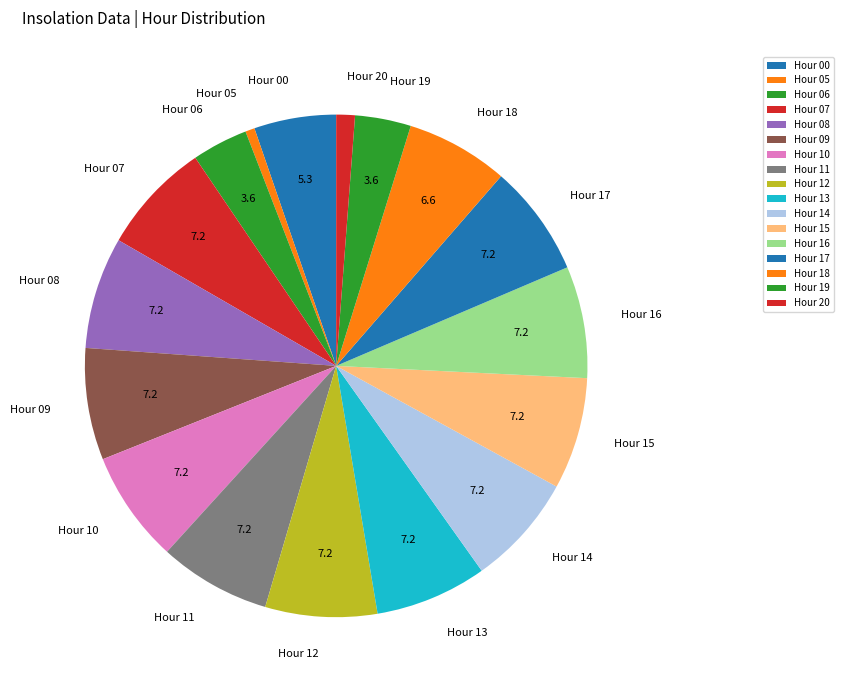

Which has a higher value, Hour 05 or Hour 14?

Hour 14